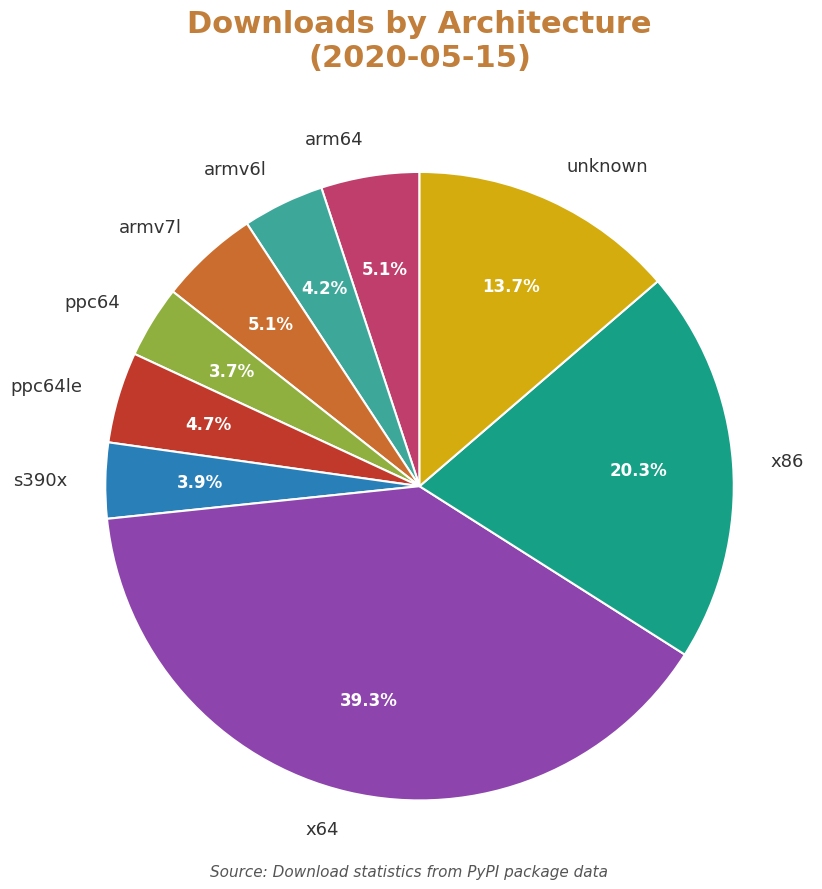

Which category has the biggest portion of the pie?

x64